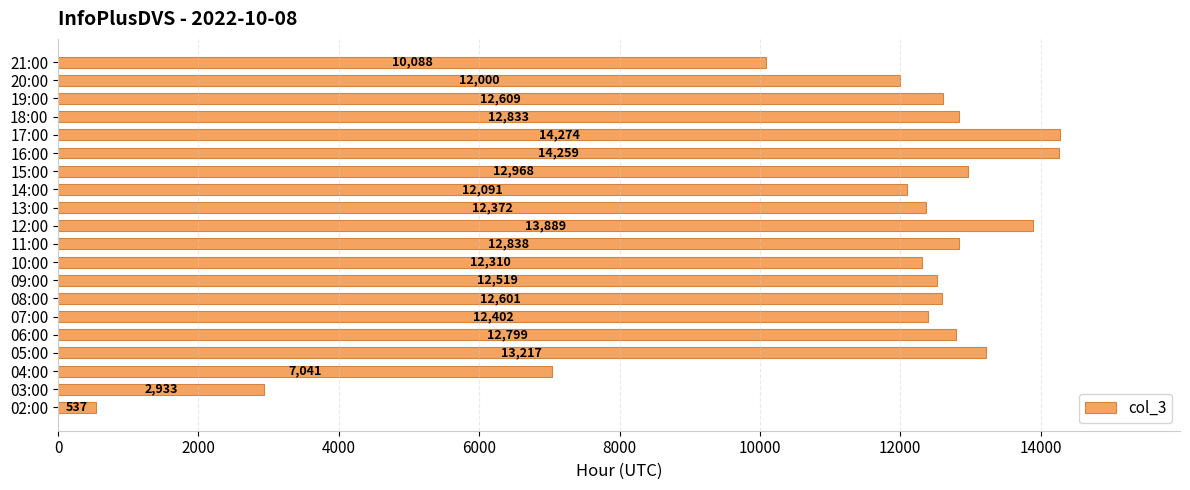

Reading bottom to top, what are all the values shown in this chart?

02:00=537	03:00=2933	04:00=7041	05:00=13217	06:00=12799	07:00=12402	08:00=12601	09:00=12519	10:00=12310	11:00=12838	12:00=13889	13:00=12372	14:00=12091	15:00=12968	16:00=14259	17:00=14274	18:00=12833	19:00=12609	20:00=12000	21:00=10088